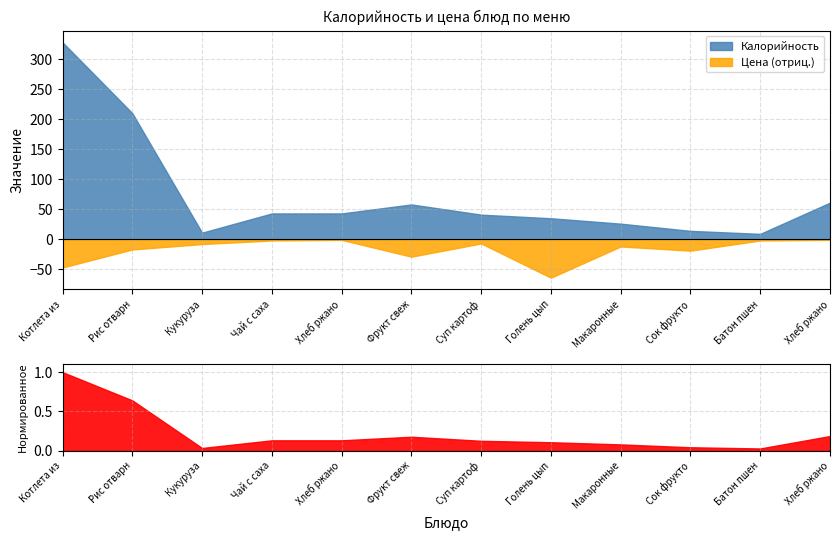

Is the value of Калорийность at Хлеб ржано-пшеничный (обед) greater than the value of Цена at Хлеб ржано-пшеничный (обед)?

Yes